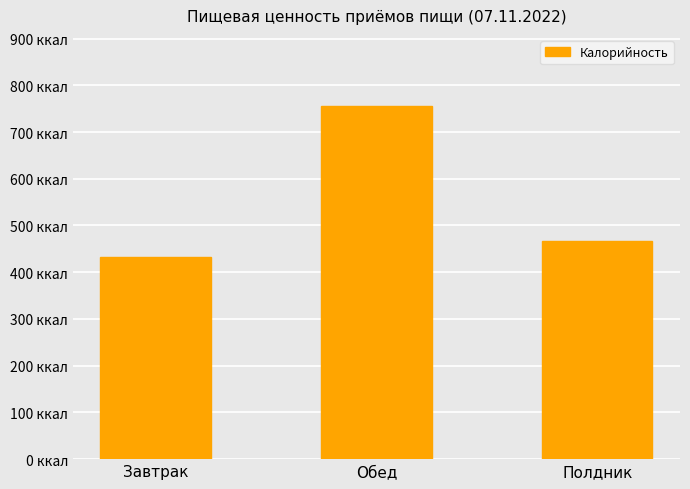

What is the change in value from Завтрак to Полдник?

+33.9